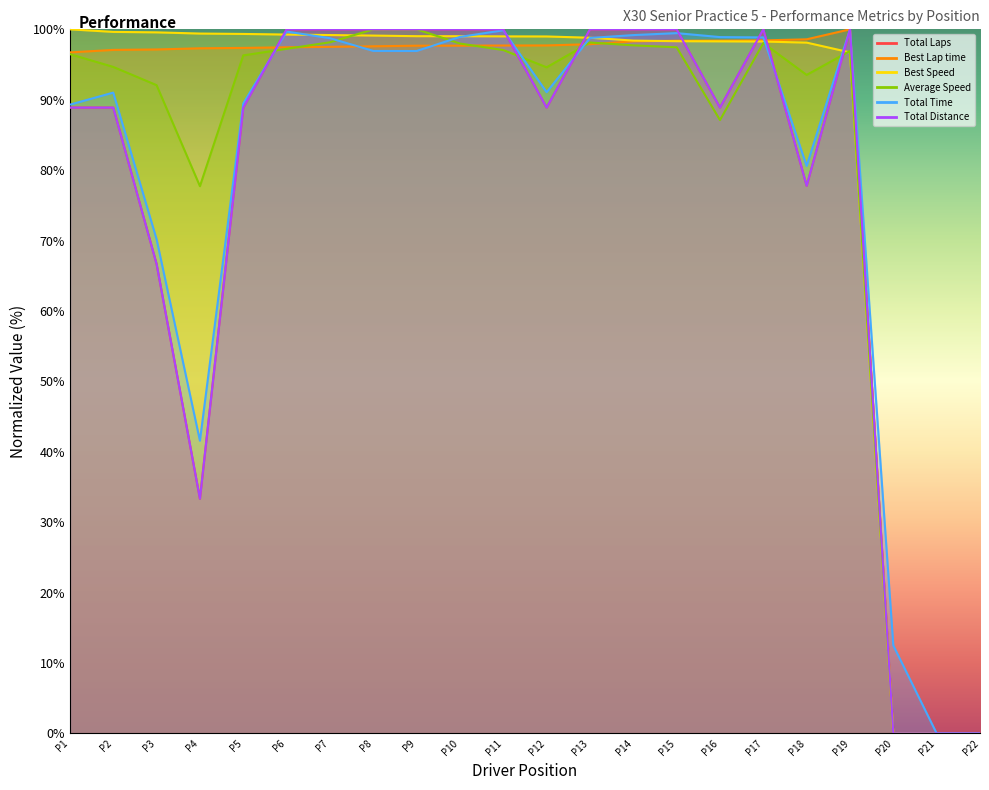

Which series has the largest range (max minus min)?

Total Laps